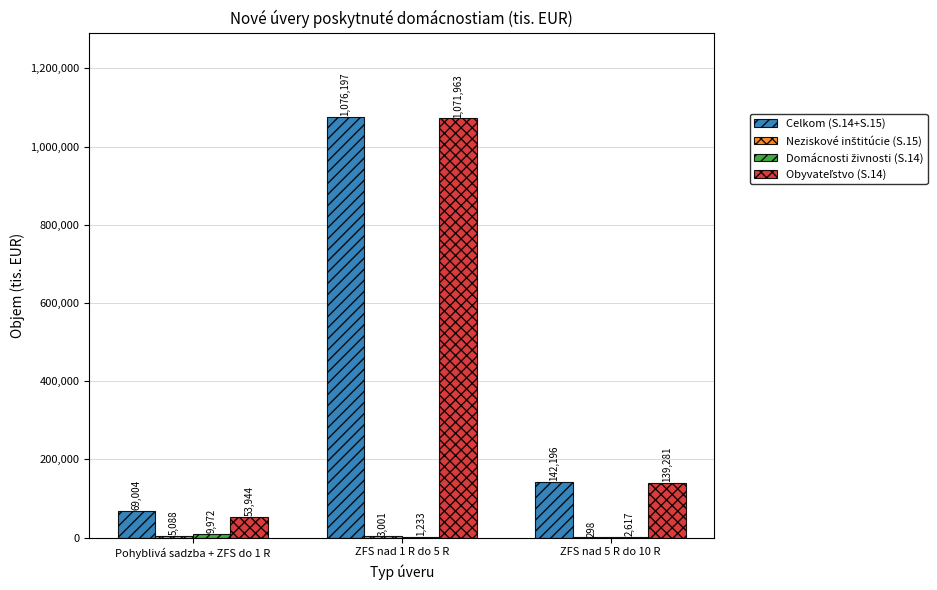

What is the total value across all series at ZFS nad 5 R do 10 R?

284392